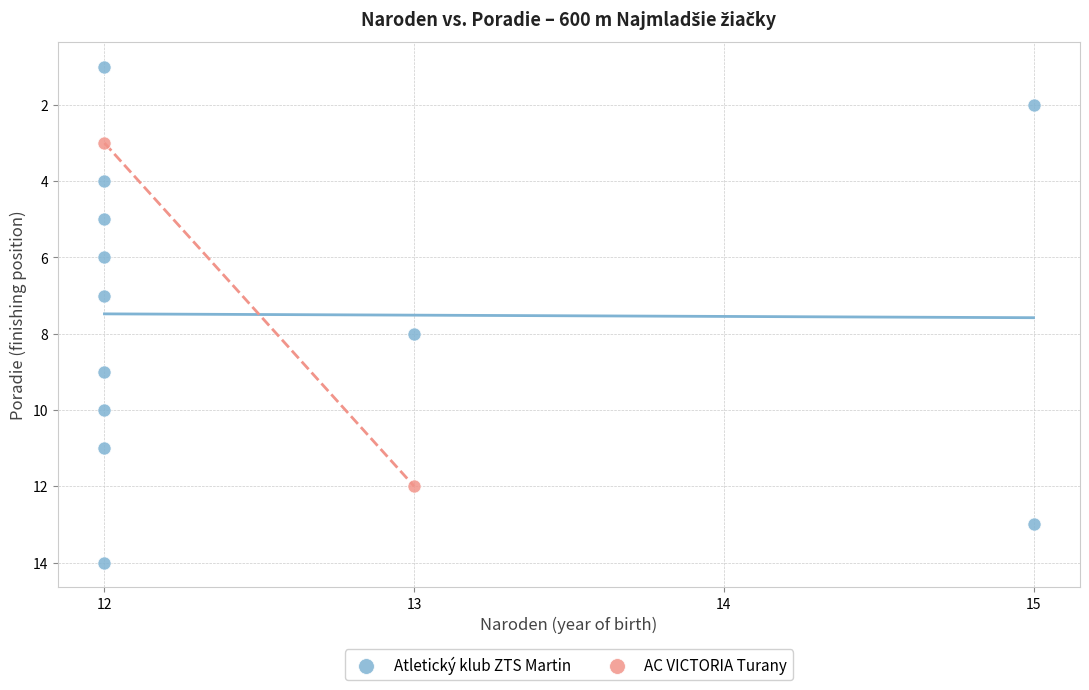

Which series contains the highest Y value?

Atletický klub ZTS Martin